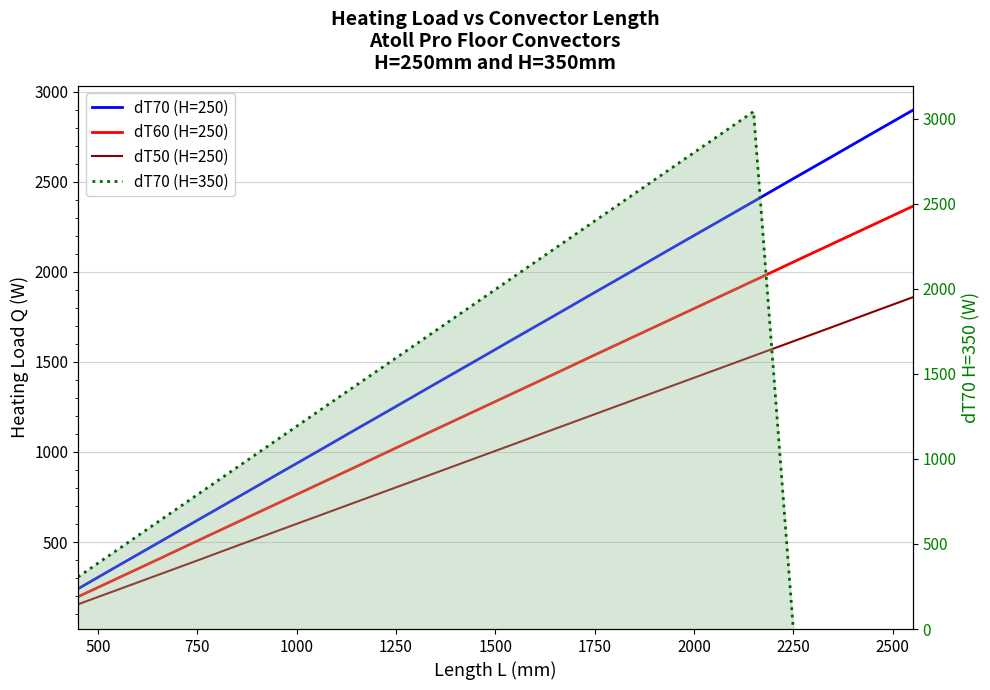

What is the value of the dT50 (H=250) point at the 19th from the left?

1614